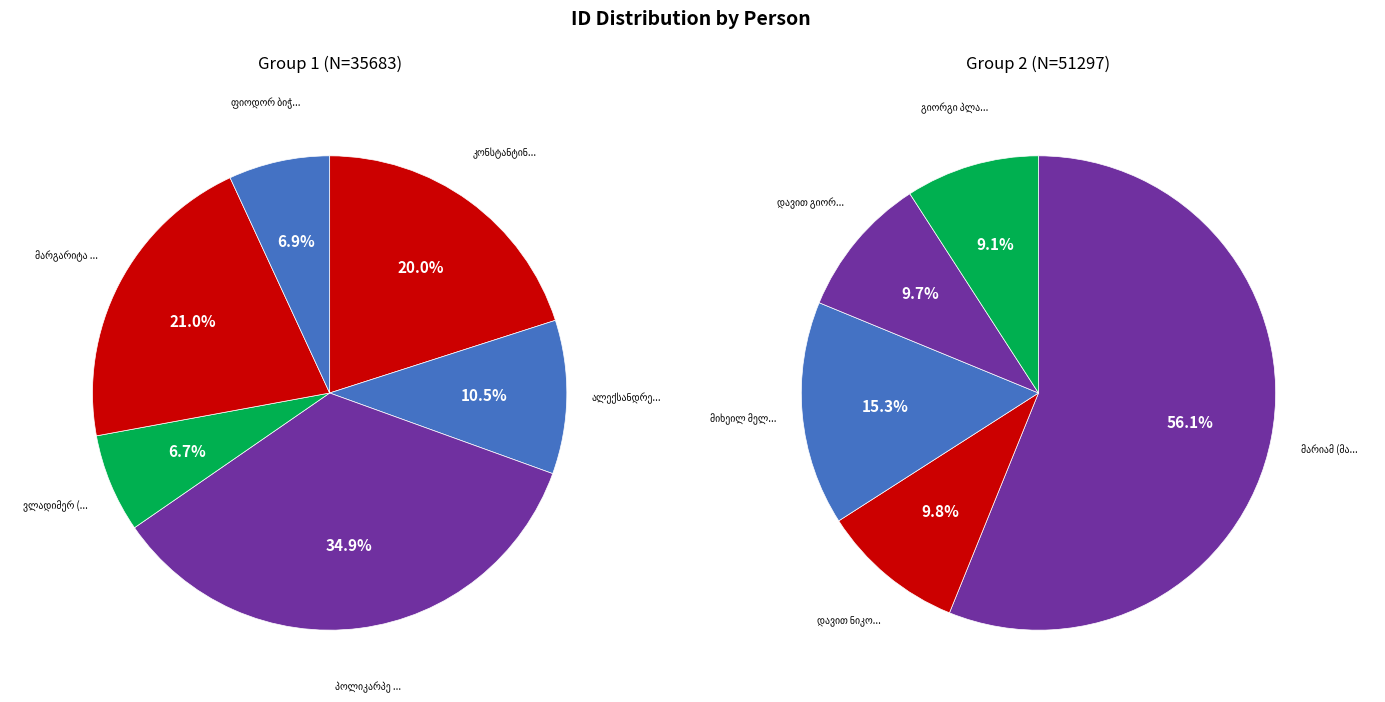

Which category has the biggest portion of the pie?

მარიამ (მართა) მიხეილის ასული გოგოხია